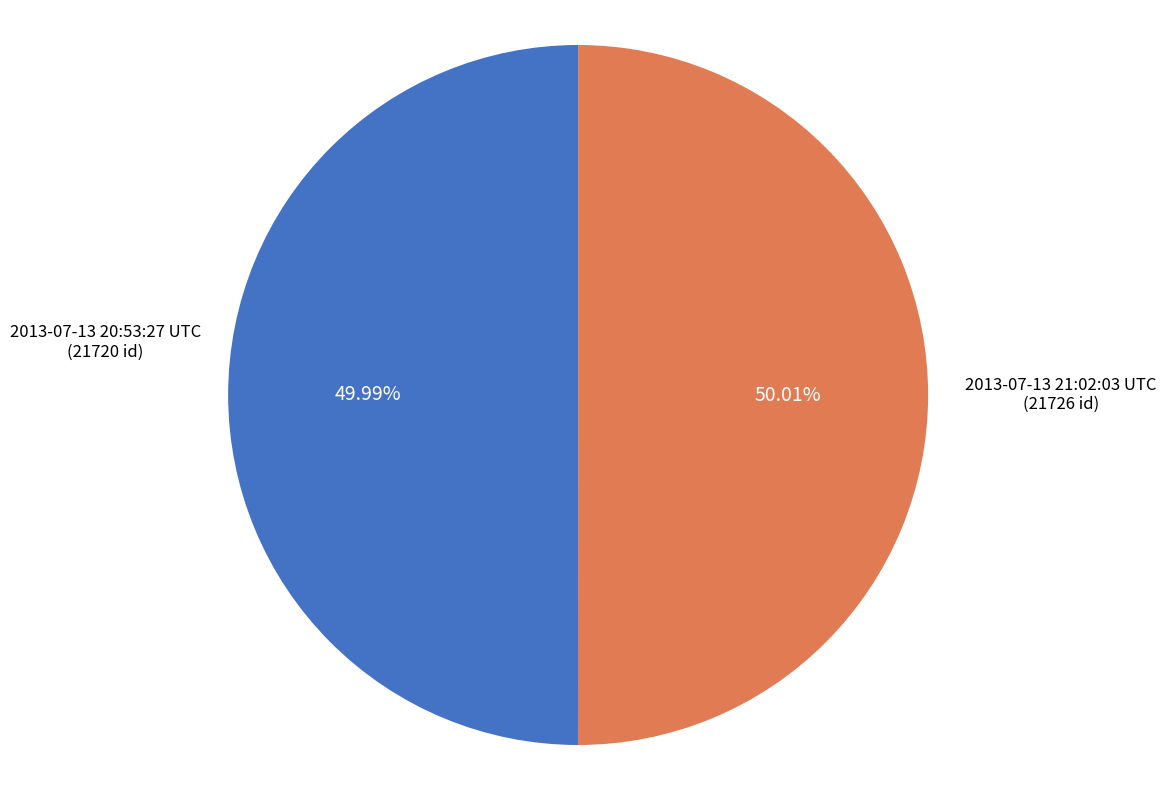

Is there a majority slice in this chart?

Yes